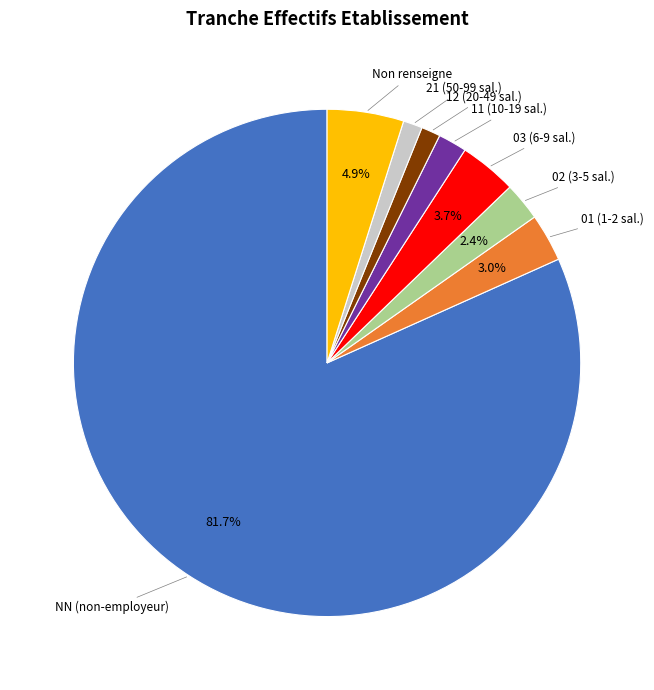

Is there any slice that represents more than half of the pie?

Yes